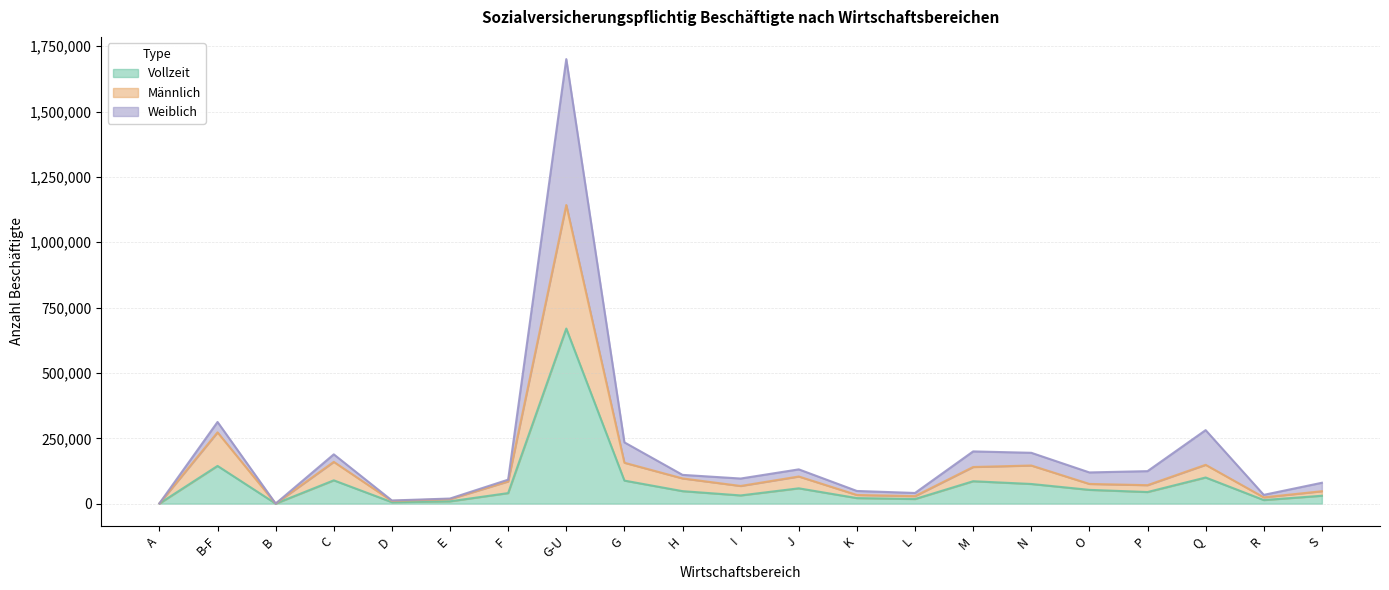

At which label does Weiblich reach its peak?

G-U